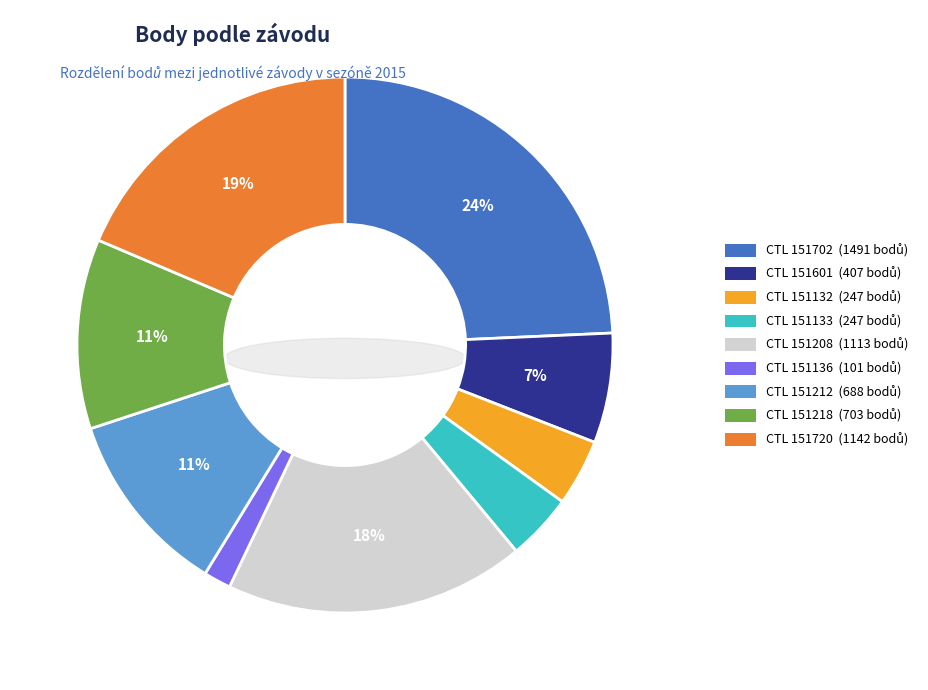

What is the smallest slice in the pie chart?

151136